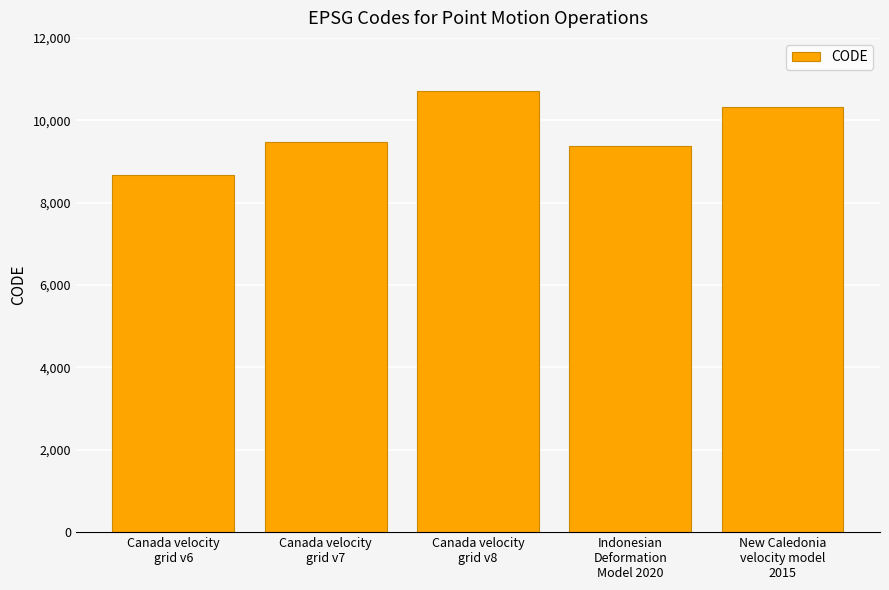

Is it true that the value at Canada velocity
grid v8 is 14663?

False